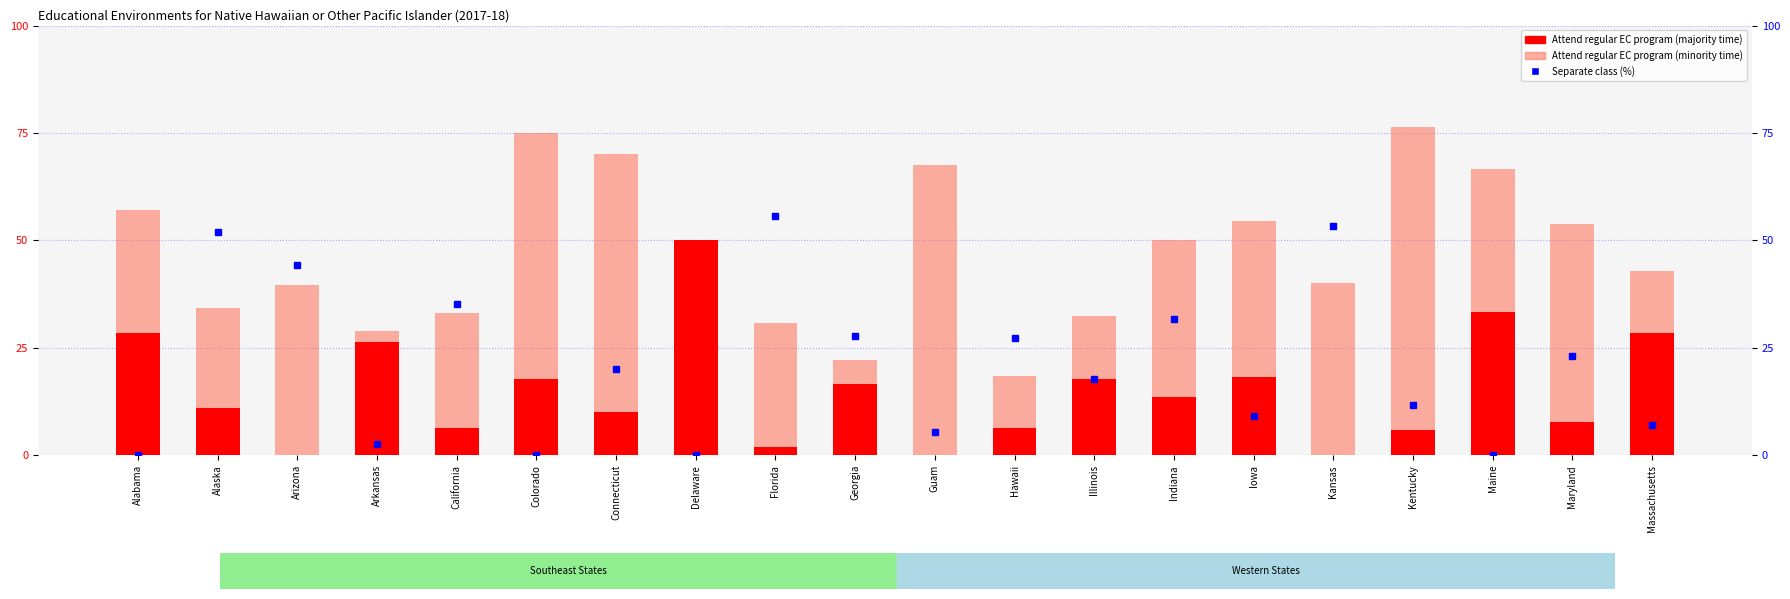

Reading left to right, extract all data points from this chart.

Attend regular EC program (majority time): 28.6	11.0	0.0	26.3	6.2	17.9	10.0	50.0	1.9	16.7	0.0	6.3	17.6	13.6	18.2	0.0	5.9	33.3	7.7	28.6
Attend regular EC program (minority time): 57.1	34.2	39.5	28.9	33.0	75.0	70.0	25.0	30.8	22.2	67.4	18.6	32.4	50.0	54.5	40.0	76.5	66.7	53.9	42.9
Separate class (%): 0.0	52.0	44.2	2.6	35.3	0.0	20.0	0.0	55.8	27.8	5.4	27.3	17.6	31.8	9.1	53.3	11.8	0.0	23.1	7.1